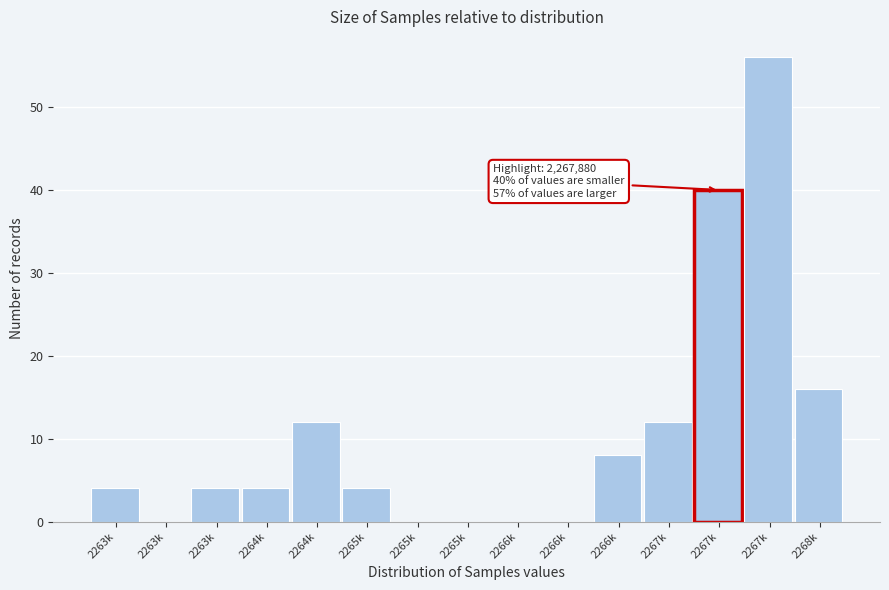

How many data points does each series have?

15